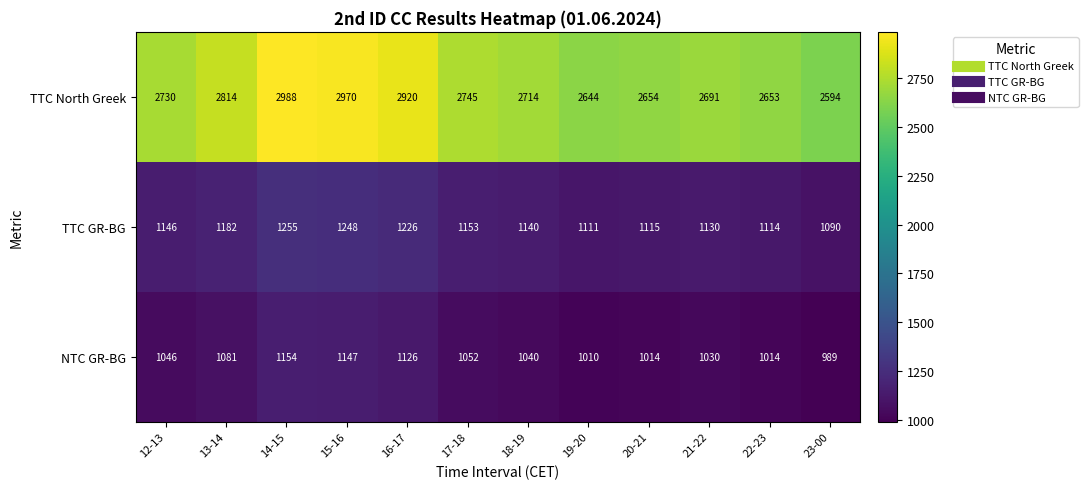

How many series are shown in this chart?

3